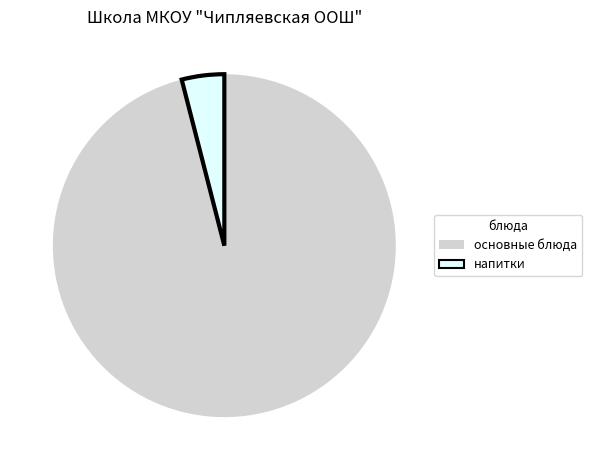

How many segments does this pie chart have?

2